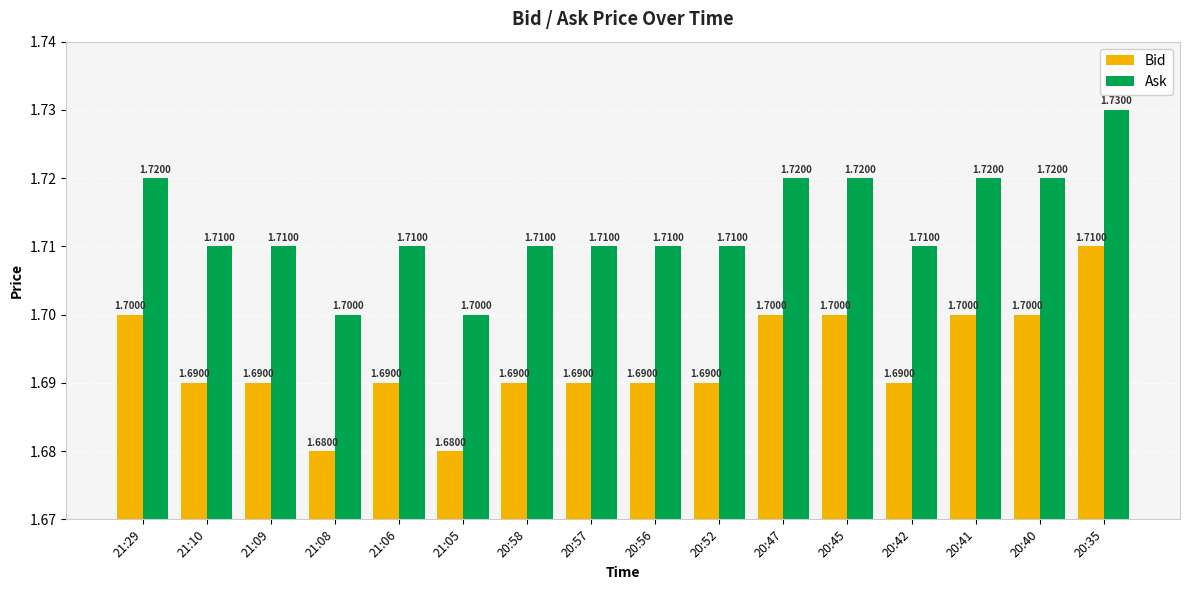

Reading left to right, transcribe all the data shown in this chart.

Bid: 21:29=1.7	21:10=1.7	21:09=1.7	21:08=1.7	21:06=1.7	21:05=1.7	20:58=1.7	20:57=1.7	20:56=1.7	20:52=1.7	20:47=1.7	20:45=1.7	20:42=1.7	20:41=1.7	20:40=1.7	20:35=1.7
Ask: 21:29=1.7	21:10=1.7	21:09=1.7	21:08=1.7	21:06=1.7	21:05=1.7	20:58=1.7	20:57=1.7	20:56=1.7	20:52=1.7	20:47=1.7	20:45=1.7	20:42=1.7	20:41=1.7	20:40=1.7	20:35=1.7